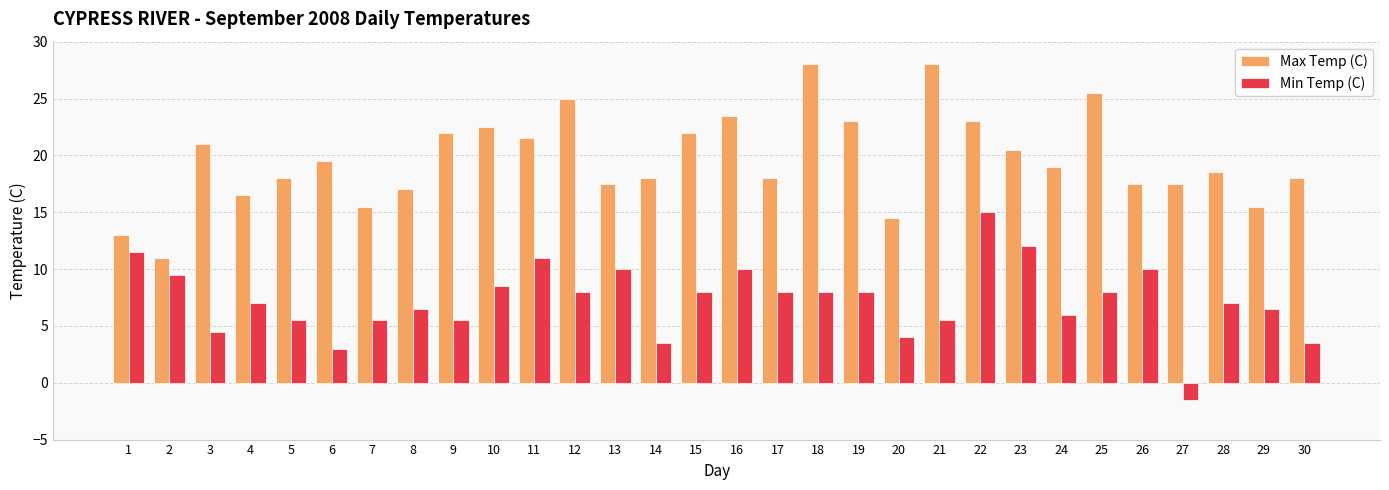

Does the chart contain stacked bars?

No